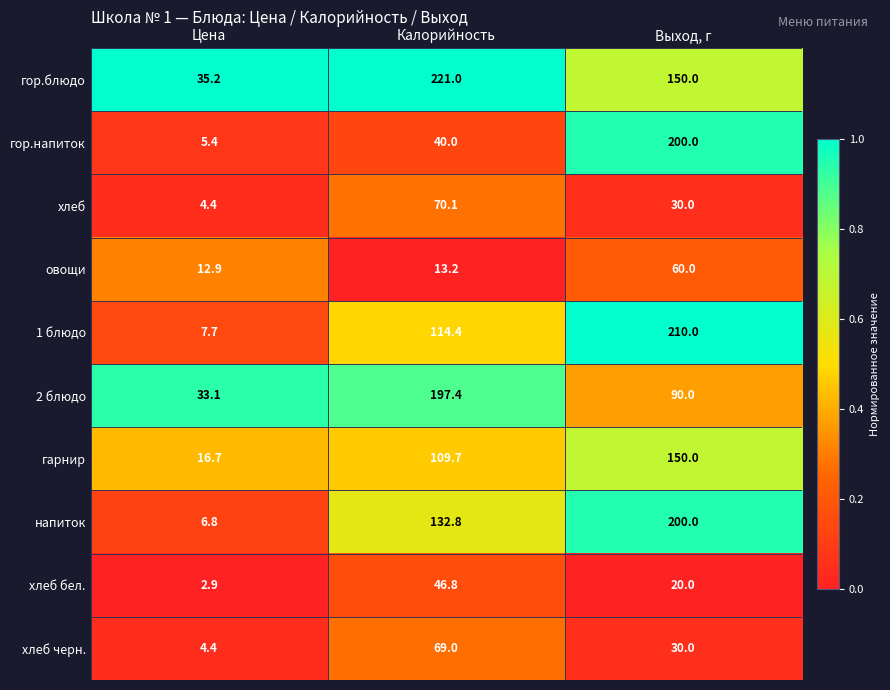

Which series has the largest total across all categories?

гор.блюдо